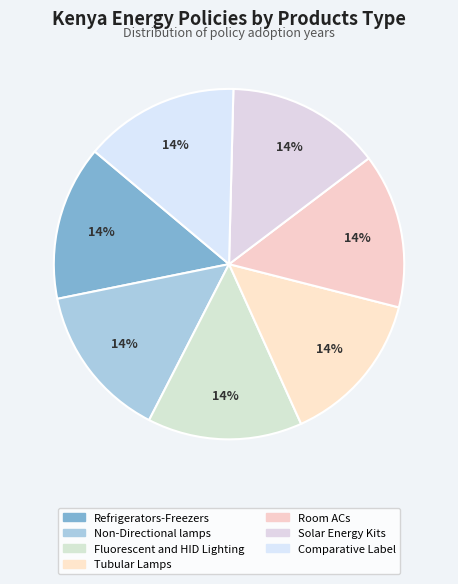

How many segments does this pie chart have?

7